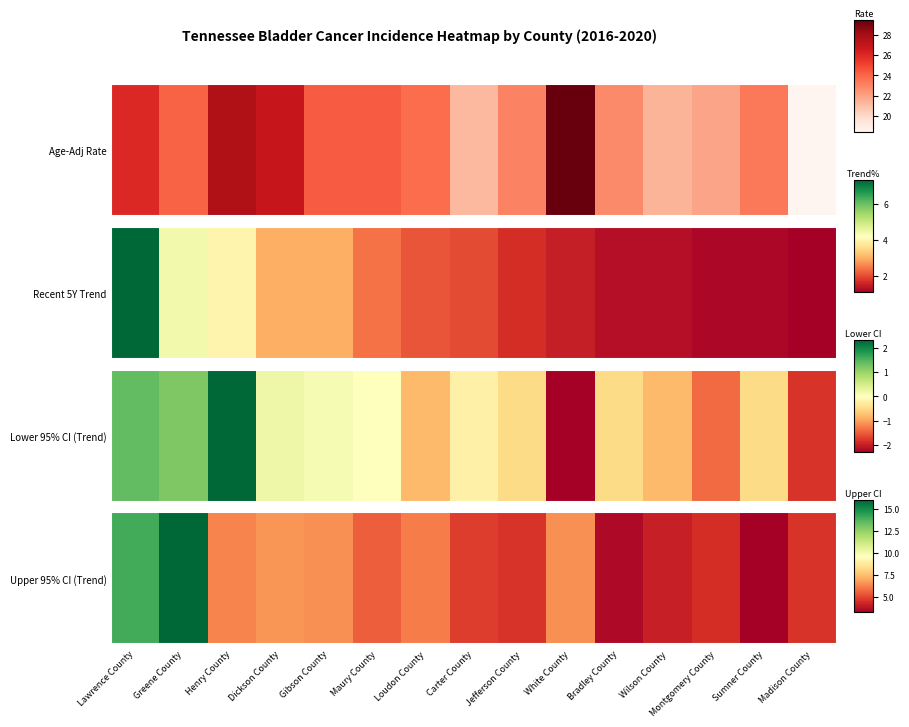

Rank the categories by value from lowest to highest.

Sumner County, Bradley County, Wilson County, Montgomery County, Jefferson County, Madison County, Carter County, Maury County, Loudon County, Henry County, Gibson County, White County, Dickson County, Lawrence County, Greene County